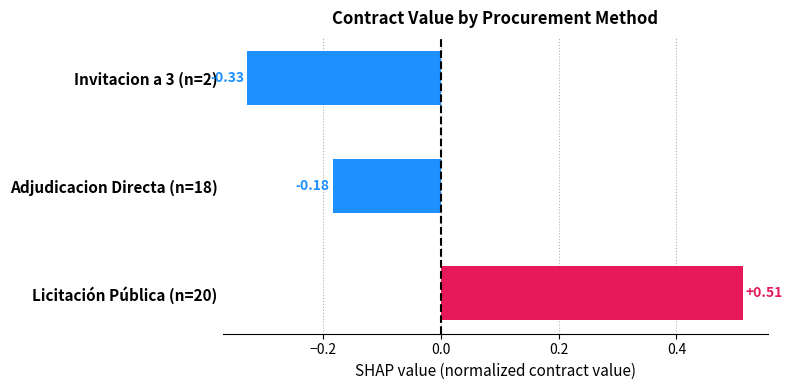

List the labels in order of value, smallest first.

Invitacion a 3 (n=2), Adjudicacion Directa (n=18), Licitación Pública (n=20)